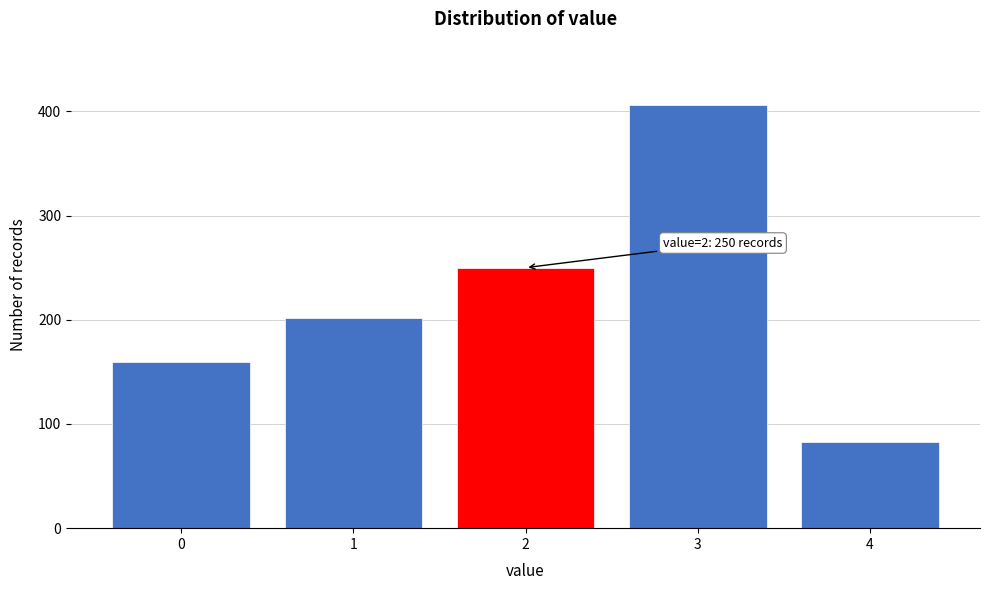

Reading left to right, list all the values displayed in this chart.

159	202	250	406	83